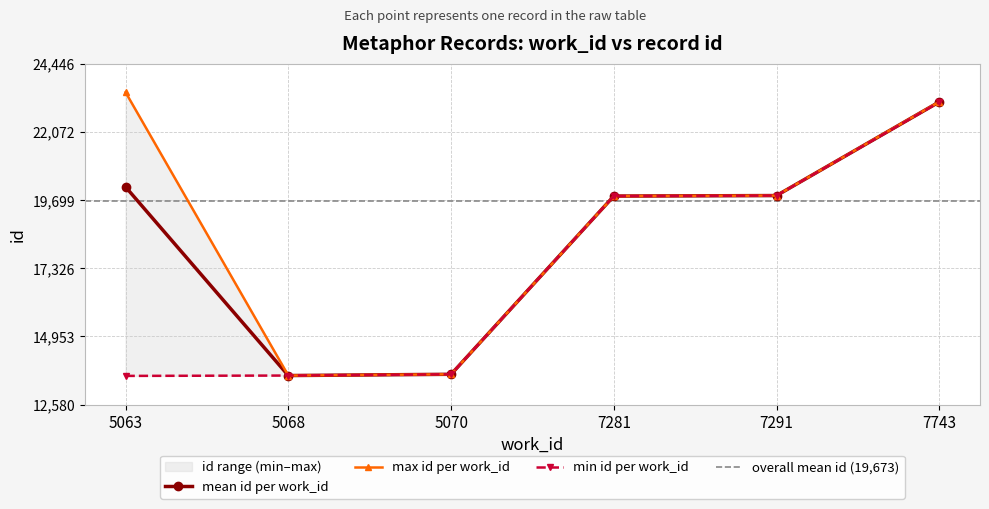

Is it true that id equals 19855 at 7291?

True